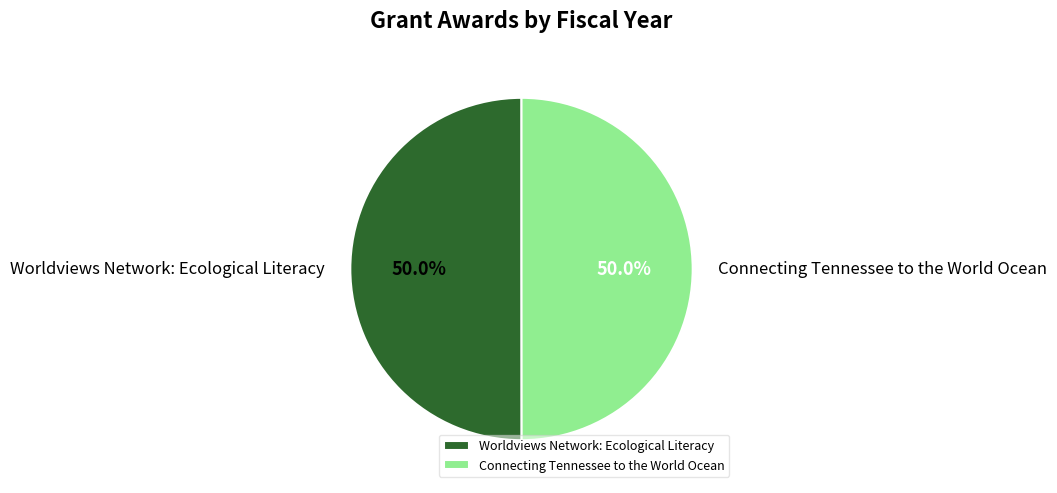

The Connecting Tennessee to the World Ocean slice represents 50% of the pie. True or false?

True